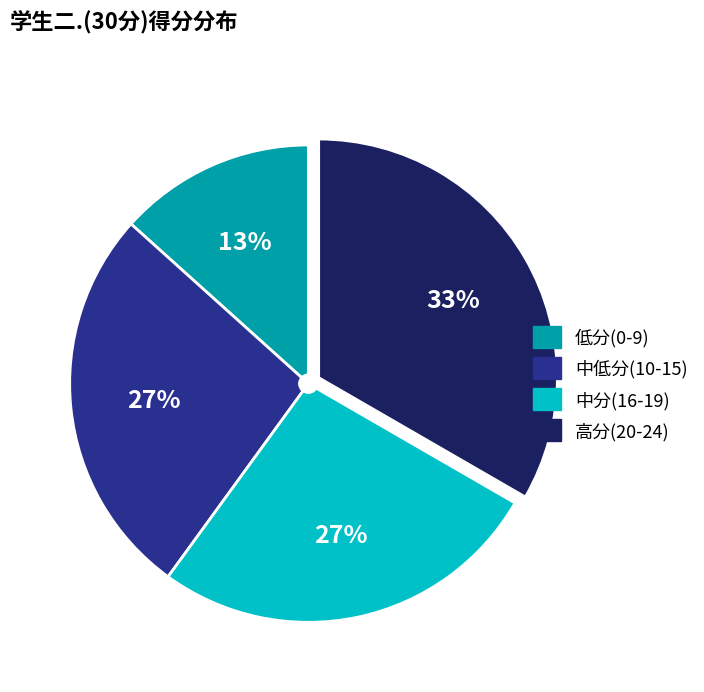

Does any single category account for the majority?

No